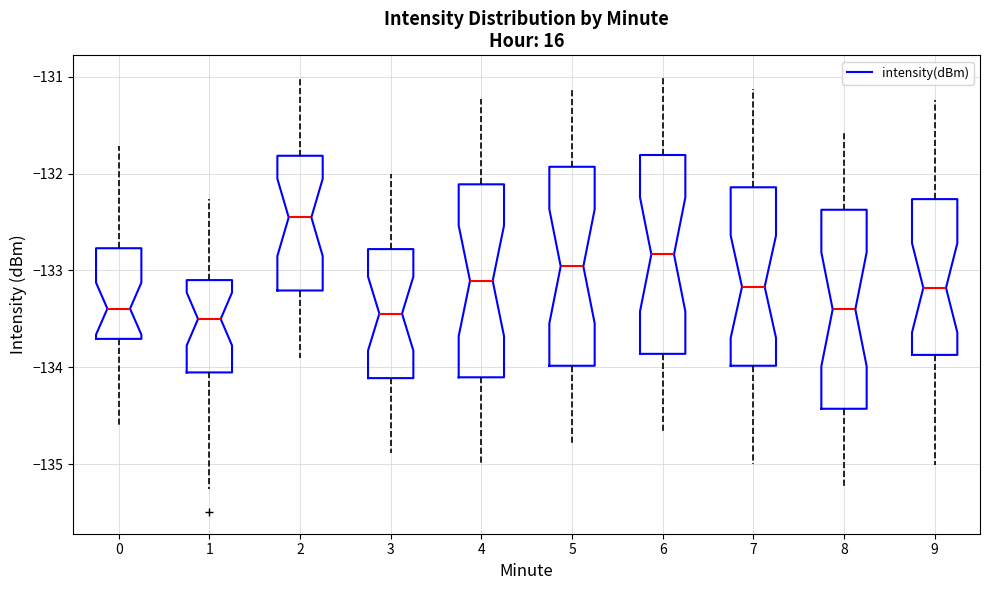

Reading left to right, read every box against the y-axis: the position of its median line, the range the box covers, and the ends of its whiskers. The values are not printed on the chart, so give them approximately, as read against the axis.

0: median -133.4, box -133.7 to -132.8, whiskers -134.6 to -131.7
1: median -133.5, box -134.1 to -133.1, whiskers -135.3 to -132.3
2: median -132.5, box -133.2 to -131.8, whiskers -133.9 to -131.0
3: median -133.4, box -134.1 to -132.8, whiskers -134.9 to -132.0
4: median -133.1, box -134.1 to -132.1, whiskers -135.0 to -131.2
5: median -133.0, box -134.0 to -131.9, whiskers -134.8 to -131.1
6: median -132.8, box -133.9 to -131.8, whiskers -134.7 to -131.0
7: median -133.2, box -134.0 to -132.1, whiskers -135.0 to -131.1
8: median -133.4, box -134.4 to -132.4, whiskers -135.2 to -131.6
9: median -133.2, box -133.9 to -132.3, whiskers -135.0 to -131.2